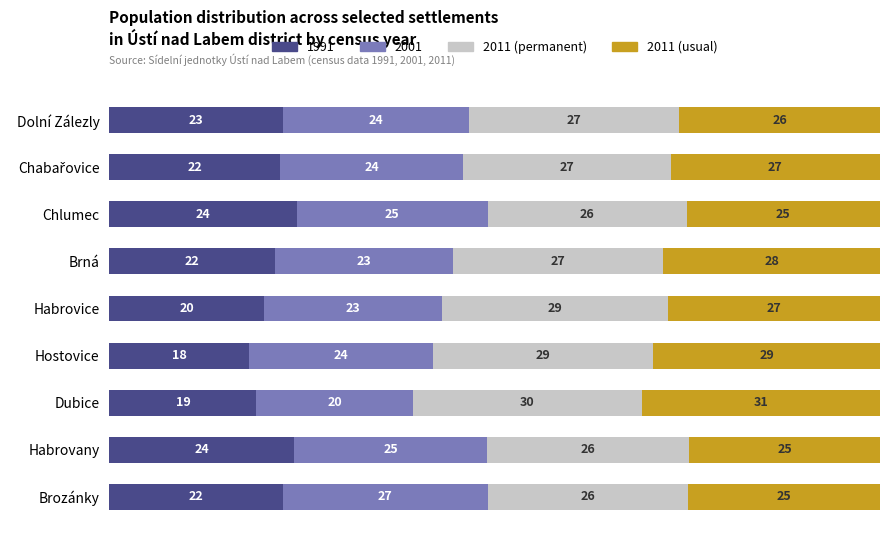

How many values in the 1991 series exceed 22?

5